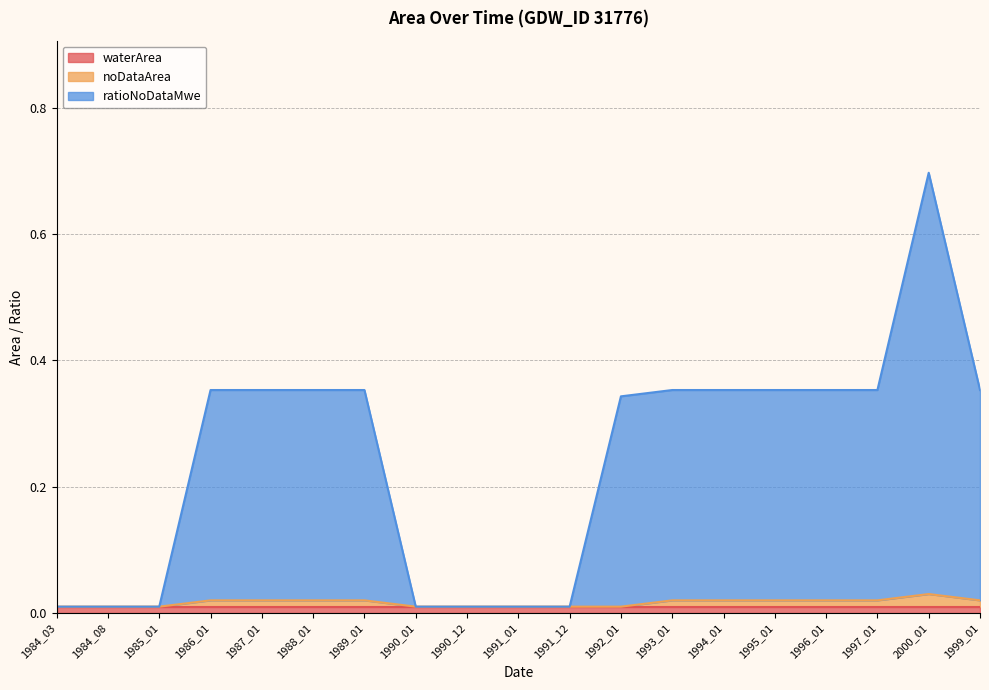

What is the approximate value of ratioNoDataMwe at 1986_01?

0.4